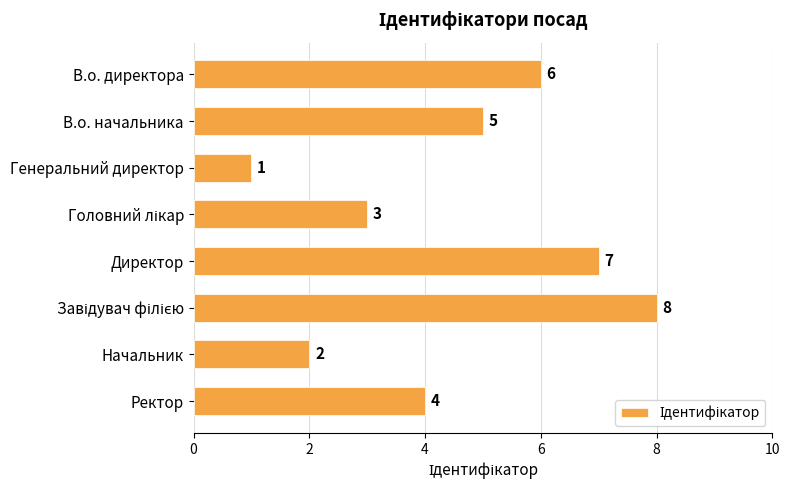

What is the sum of all values?

36